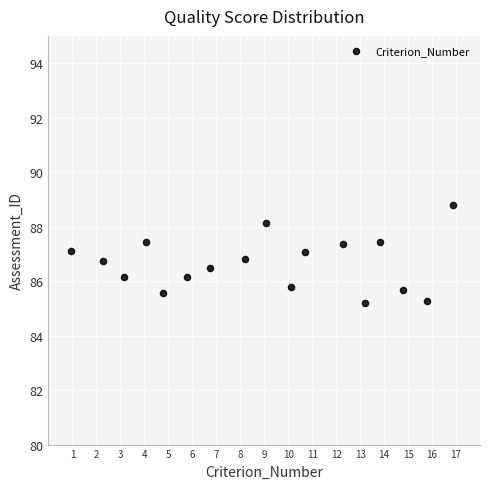

What is the range of Y values (max minus min)?

3.6